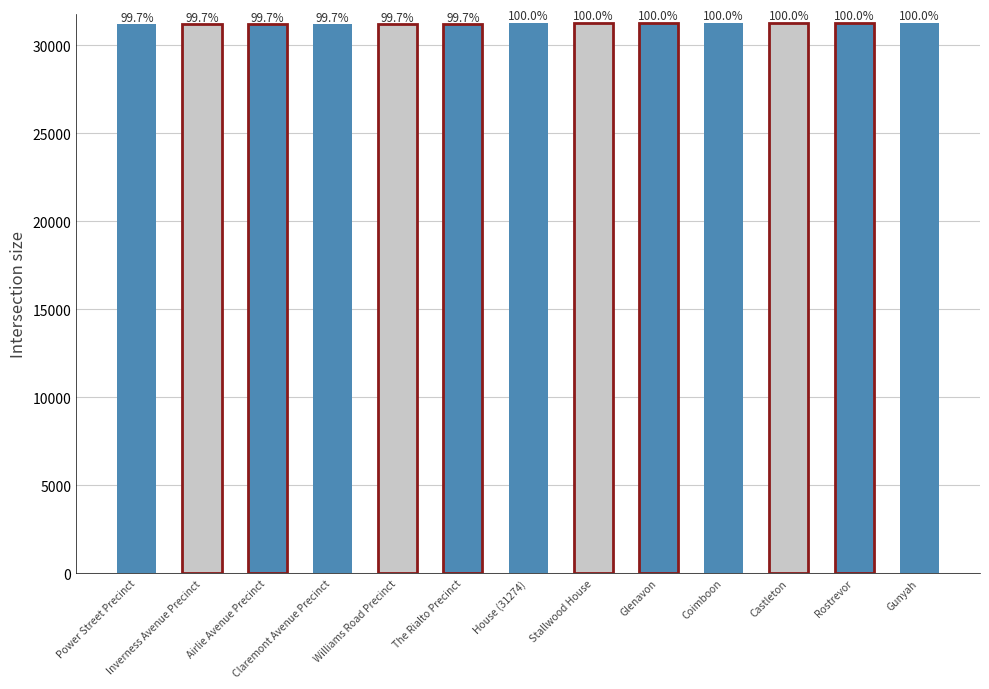

Reading left to right, extract all data points from this chart.

Power Street Precinct=31190	Inverness Avenue Precinct=31191	Airlie Avenue Precinct=31192	Claremont Avenue Precinct=31193	Williams Road Precinct=31194	The Rialto Precinct=31196	House (31274)=31274	Stallwood House=31275	Glenavon=31277	Coimboon=31278	Castleton=31280	Rostrevor=31282	Gunyah=31284